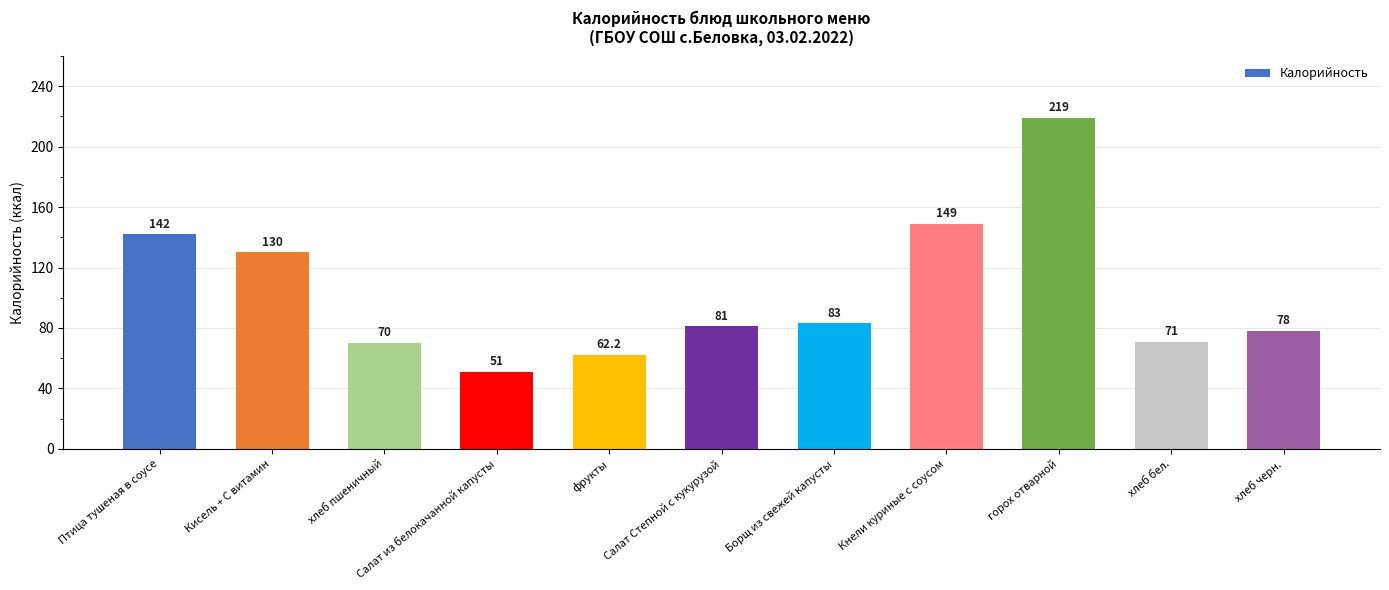

List the labels in order of value, smallest first.

Салат из белокачанной капусты, фрукты, хлеб пшеничный, хлеб бел., хлеб черн., Салат Степной с кукурузой, Борщ из свежей капусты, Кисель + С витамин, Птица тушеная в соусе, Кнели куриные с соусом, горох отварной